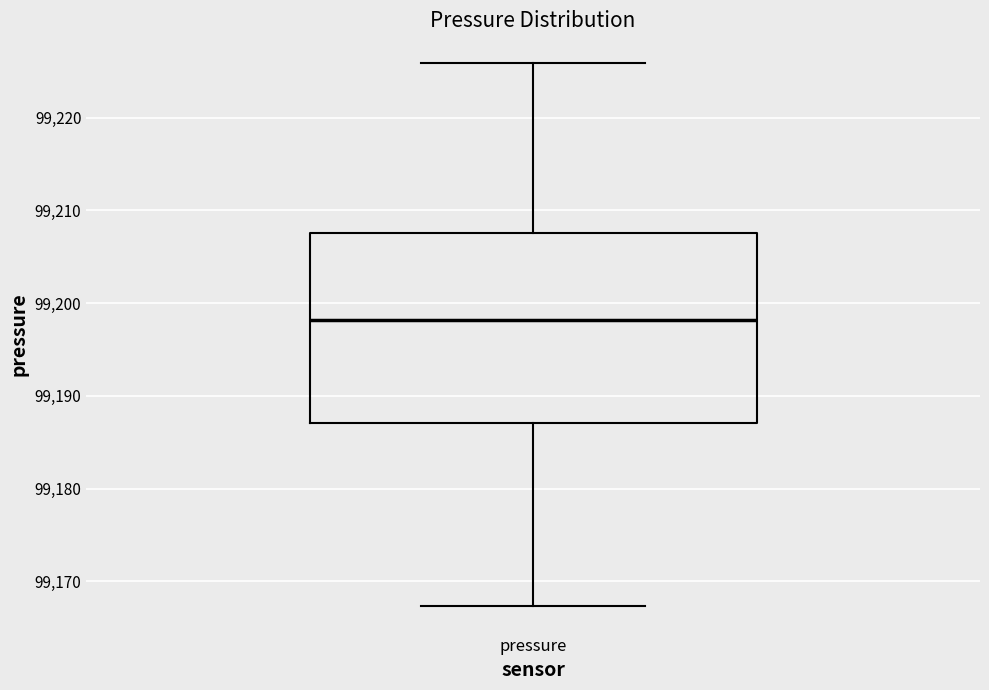

Read this box plot against the y-axis: the position of the median line, the range covered by the box, and the ends of both whiskers. The values are not printed on the chart, so give them approximately, as read against the axis.

median 99198, box 99187 to 99208, whiskers 99167 to 99226